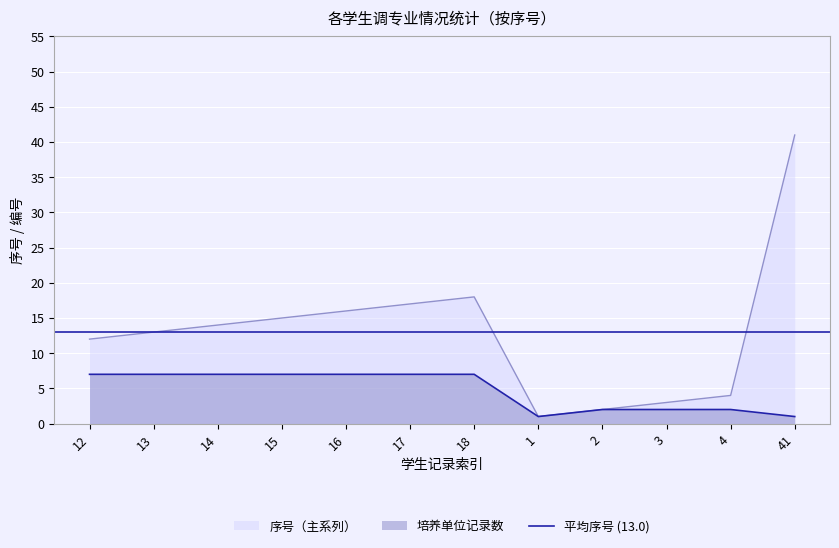

What is the difference between the 培养单位计数 values at 15 and 2?

5